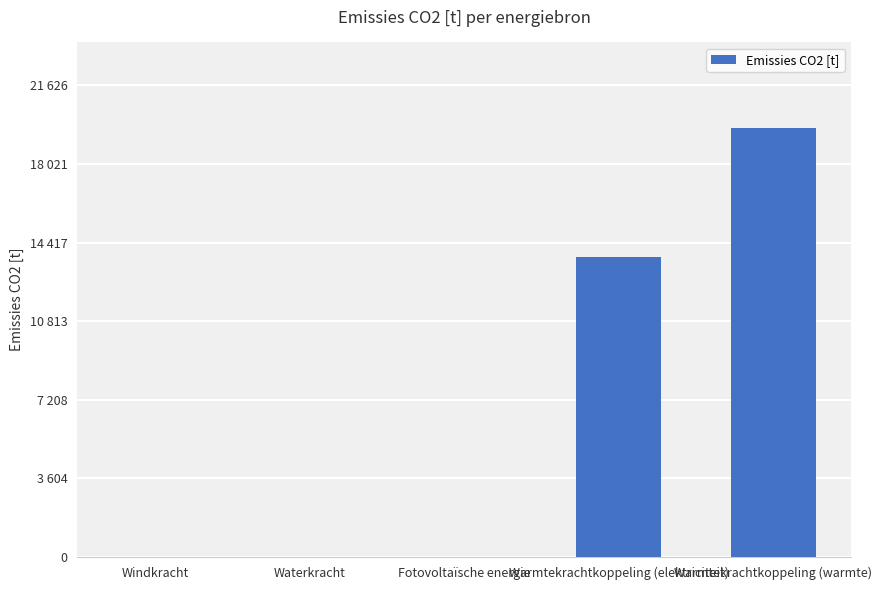

Are the bars horizontal?

No